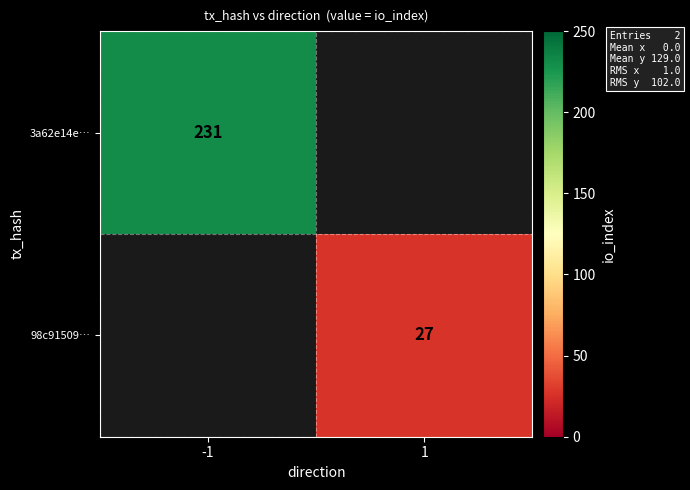

Is it true that 3a62e14e… equals 51 at -1?

False